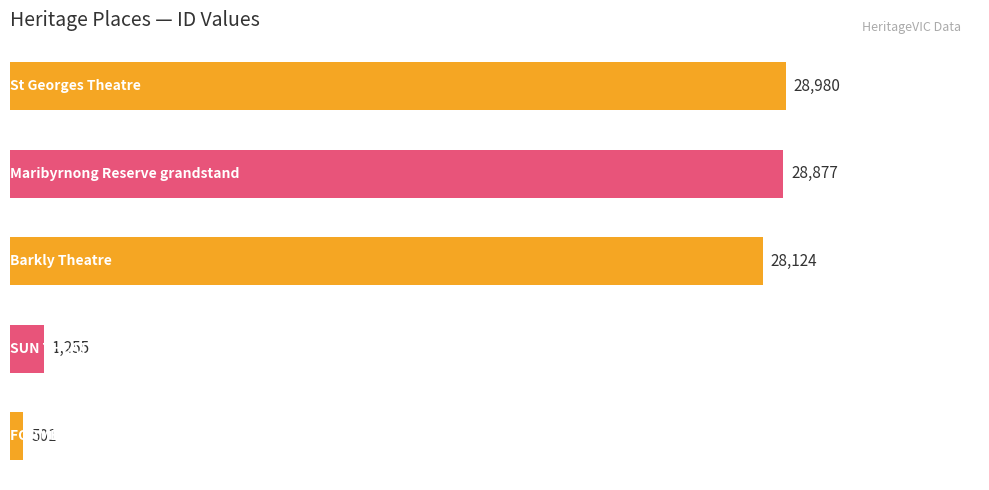

True or false: the data shows 28124 at Barkly Theatre.

True